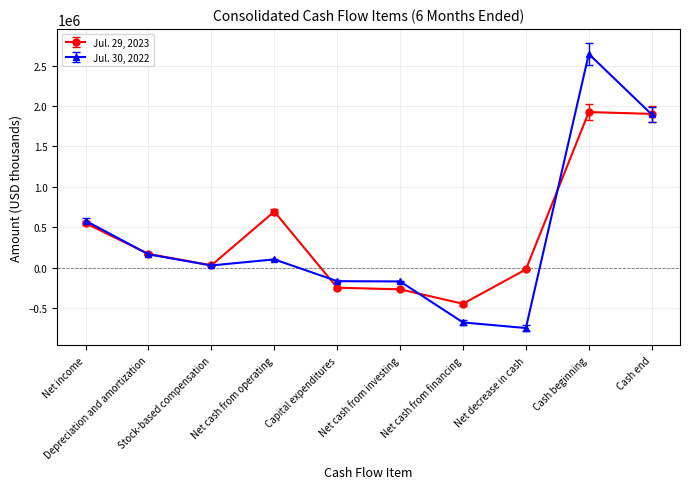

What is the smallest value displayed?

-747684